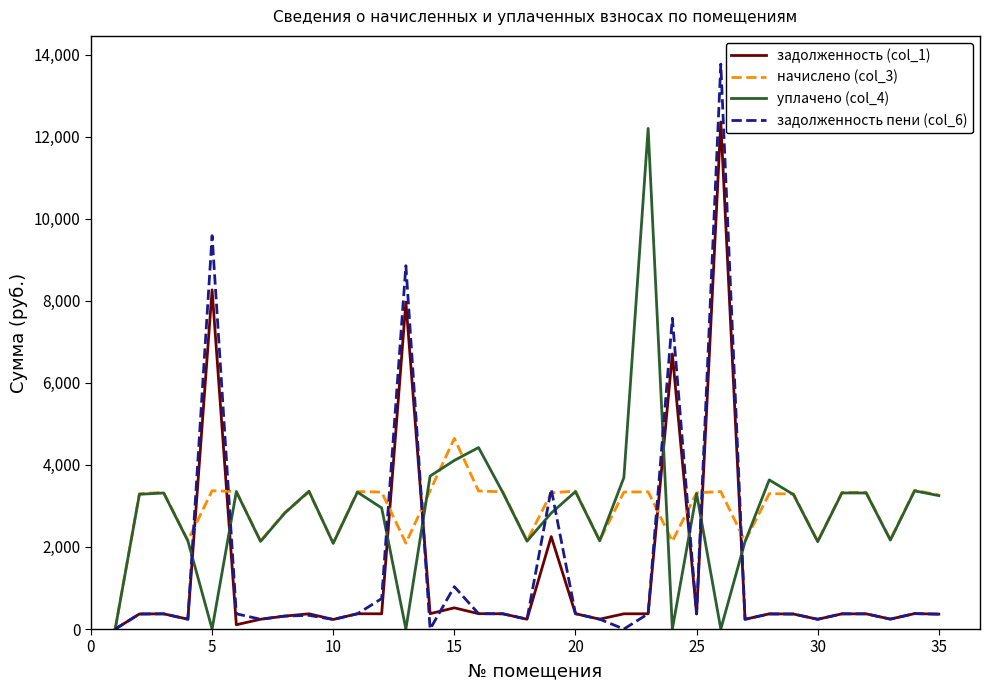

Which series has the largest range (max minus min)?

задолженность пени (col_6)